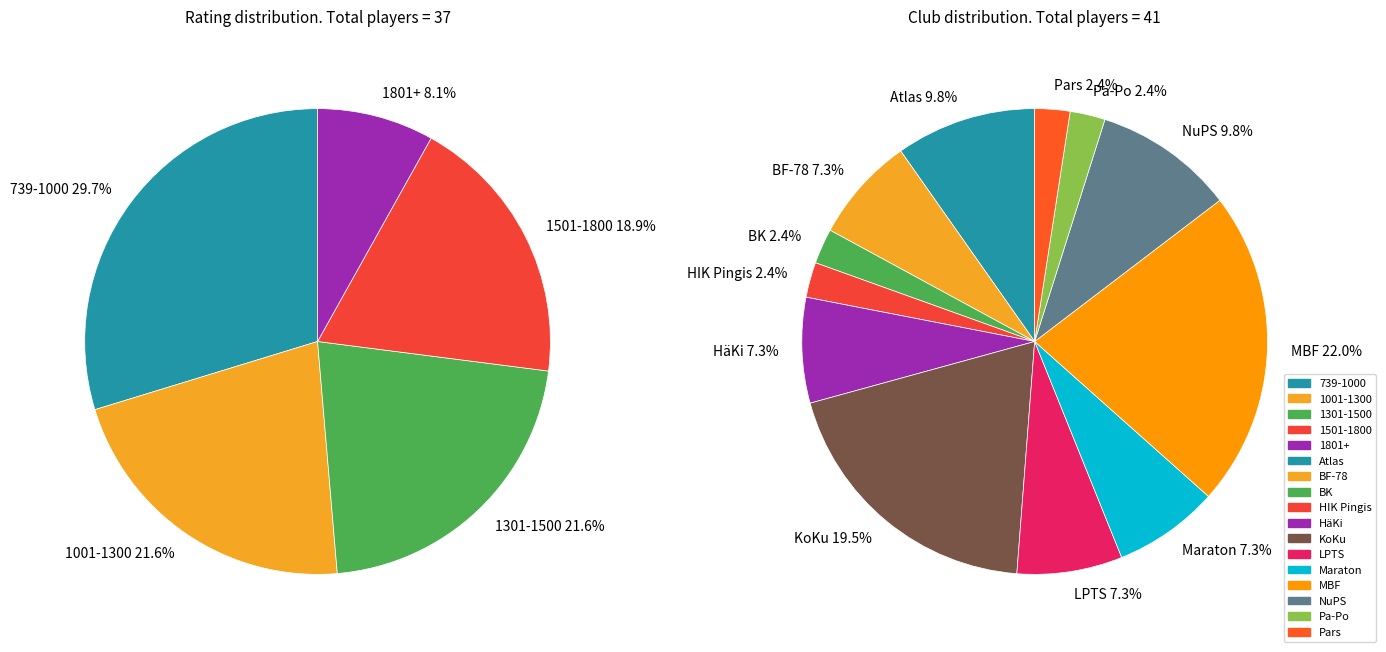

Does any single category account for the majority?

No